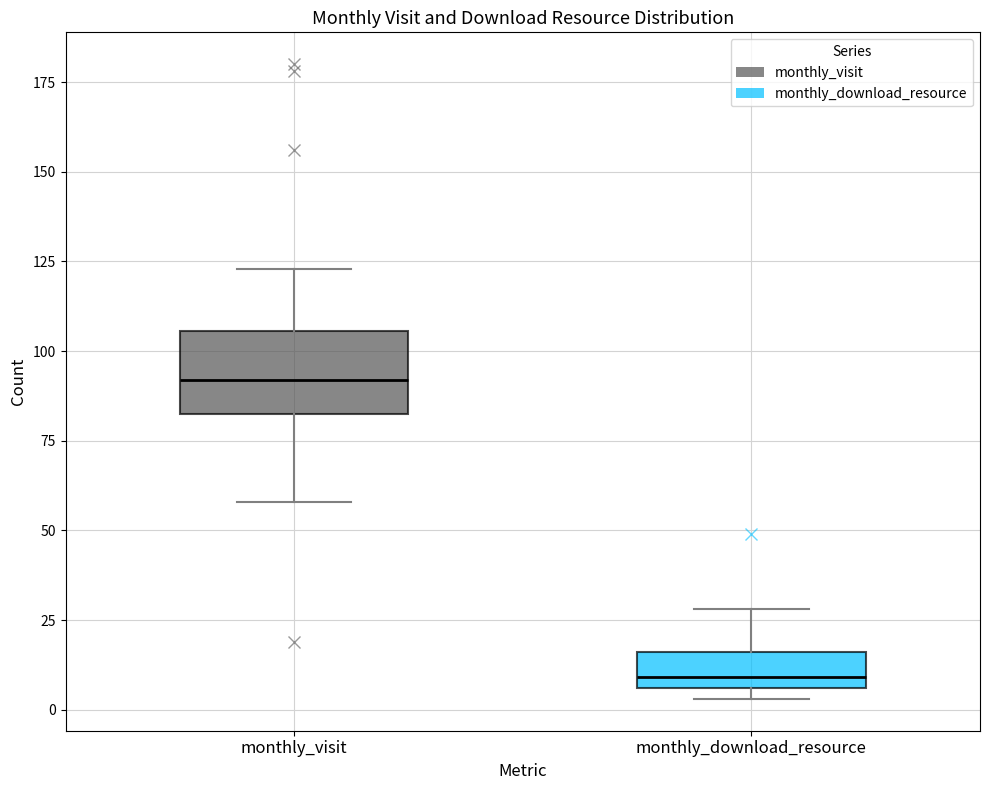

Reading left to right, transcribe this box plot: for each box, give where its median line is, the range the box spans, and where its two whiskers end, as read against the y-axis. The values are not printed on the chart, so give them approximately, as read against the axis.

monthly_visit: median 90, box 85 to 105, whiskers 60 to 125
monthly_download_resource: median 10, box 5 to 15, whiskers 5 (just below the box's lower edge) to 30